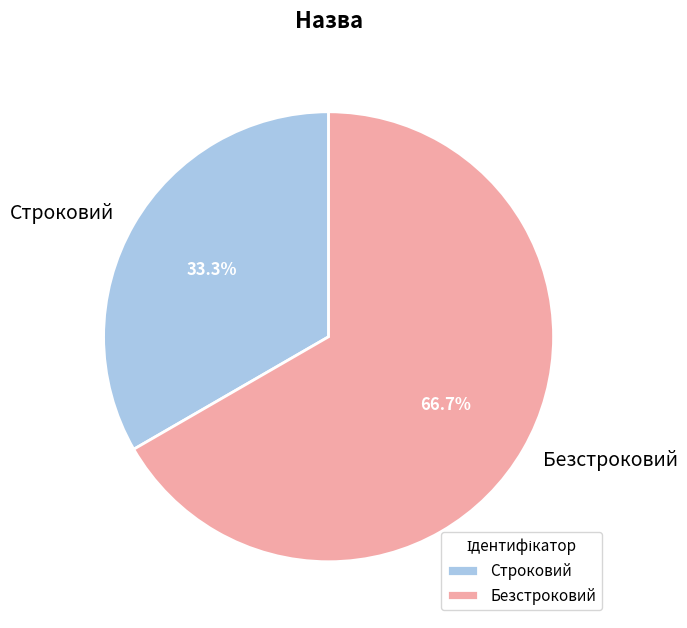

Count the number of slices in the pie.

2